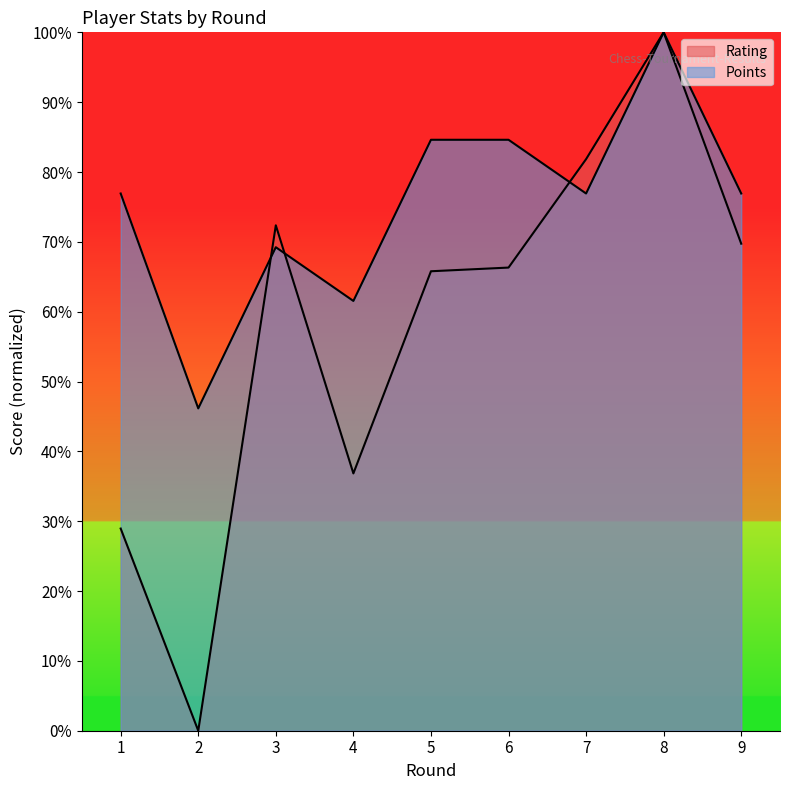

What are all the series names shown in the legend?

Rating, Points